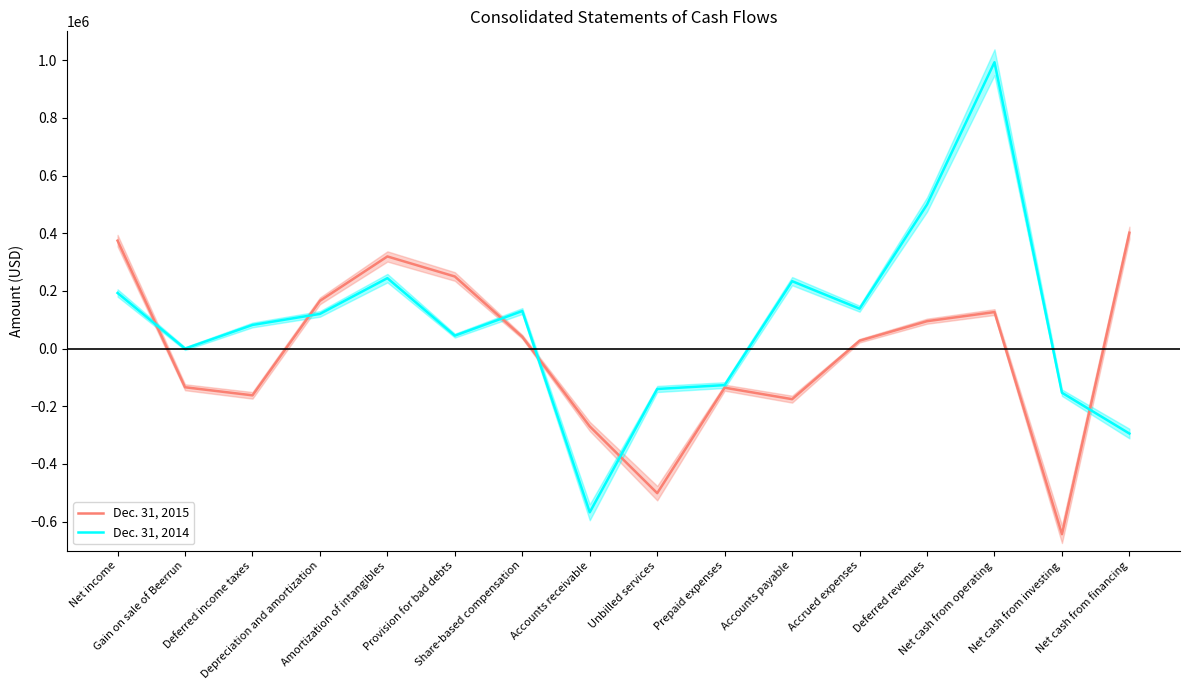

Reading left to right, transcribe all the data shown in this chart.

Dec. 31, 2015: 374305	-134000	-162000	165597	319495	250000	40860	-269658	-501174	-135518	-175295	27429	95096	126659	-643376	401693
Dec. 31, 2014: 192901	0	82000	120299	244274	45000	130253	-567458	-140000	-126503	233822	138436	499559	992949	-152991	-294513